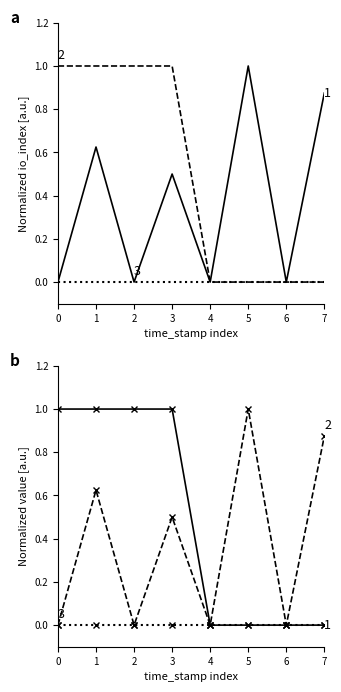

Reading left to right, transcribe all the data shown in this chart.

io_index: 0.0	0.6	0.0	0.5	0.0	1.0	0.0	0.9
value: 1.0	1.0	1.0	1.0	0.0	0.0	0.0	0.0
valid_mainchain: 0.0	0.0	0.0	0.0	0.0	0.0	0.0	0.0